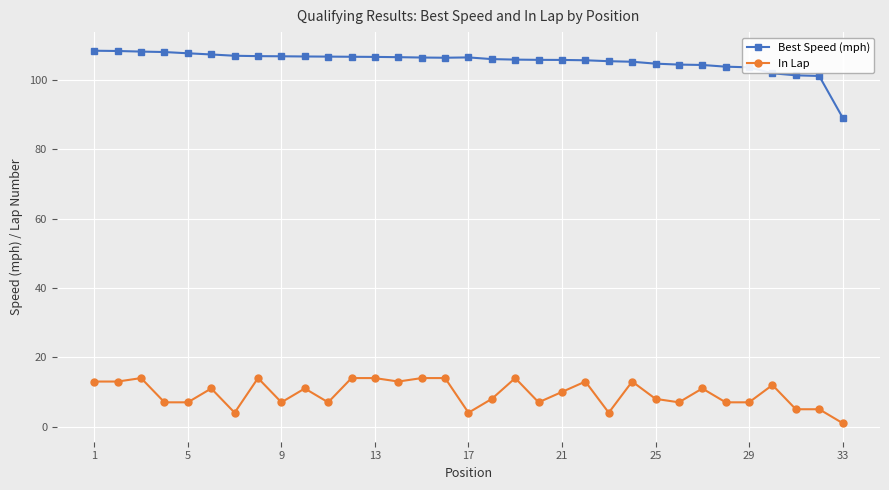

What is the minimum value for Best Speed (mph)?

89.2